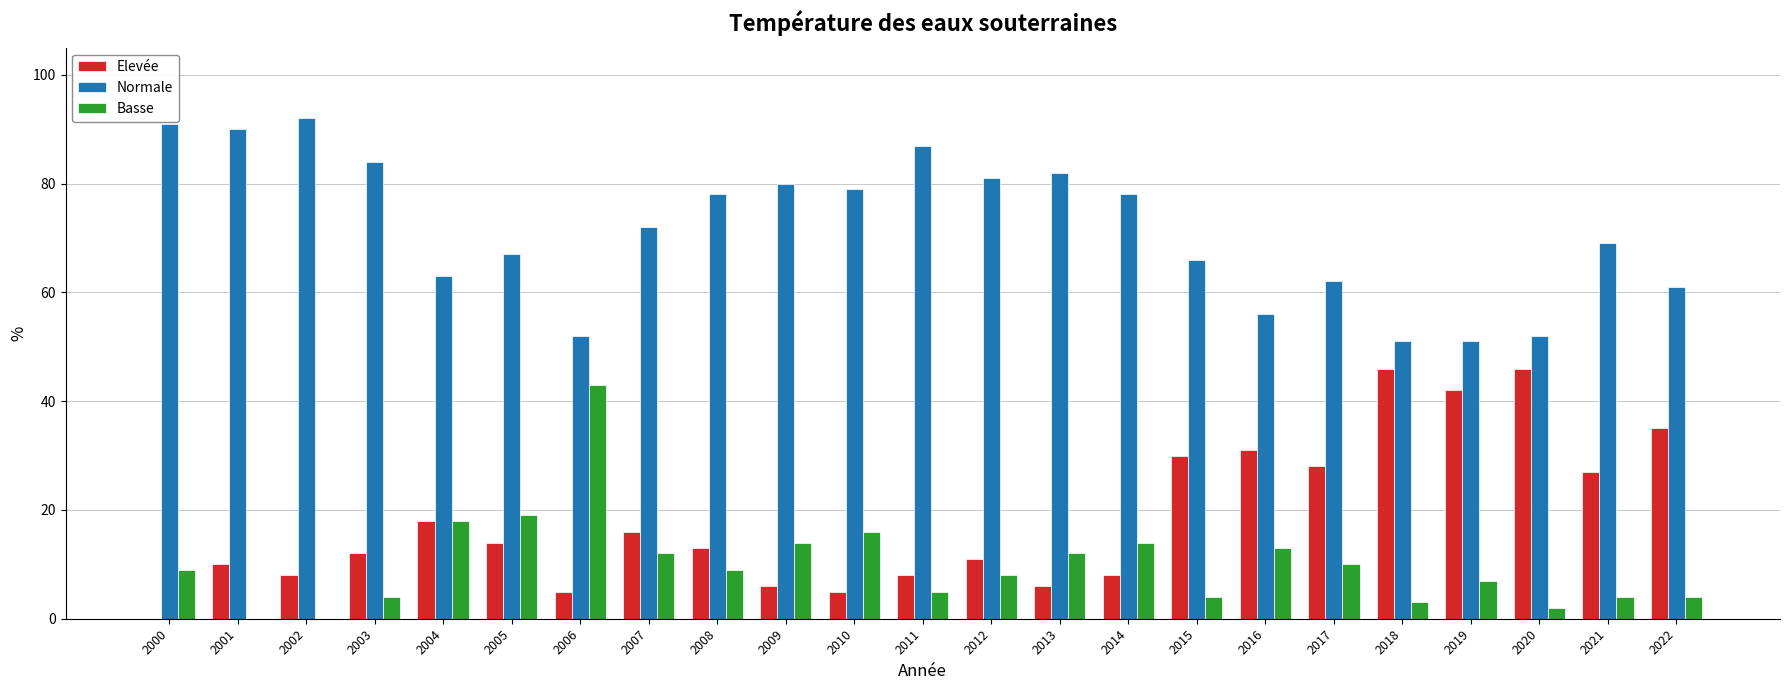

Which label corresponds to the largest value in the chart?

2002